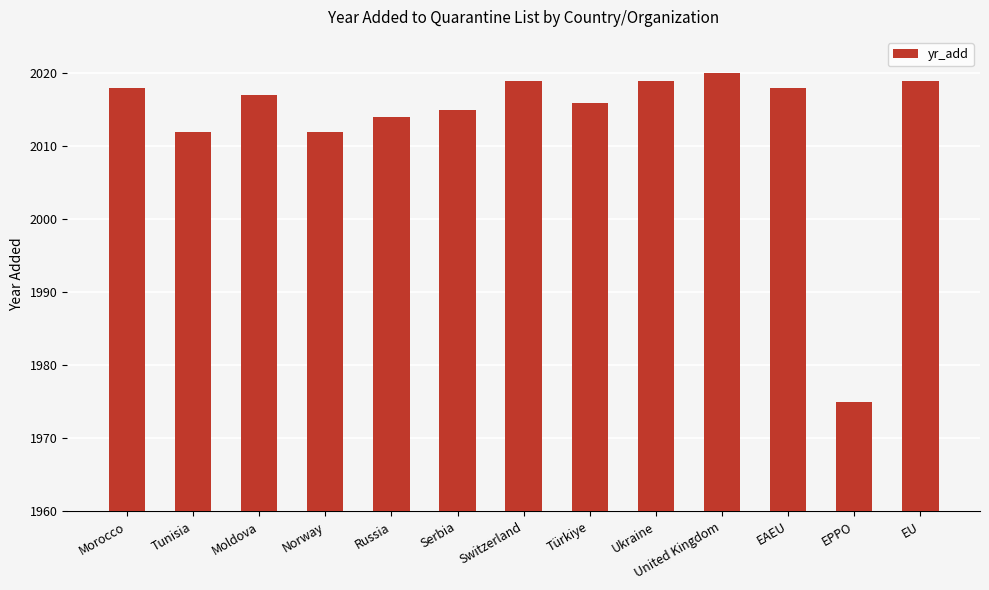

Is it true that the value at EU is 2019?

True